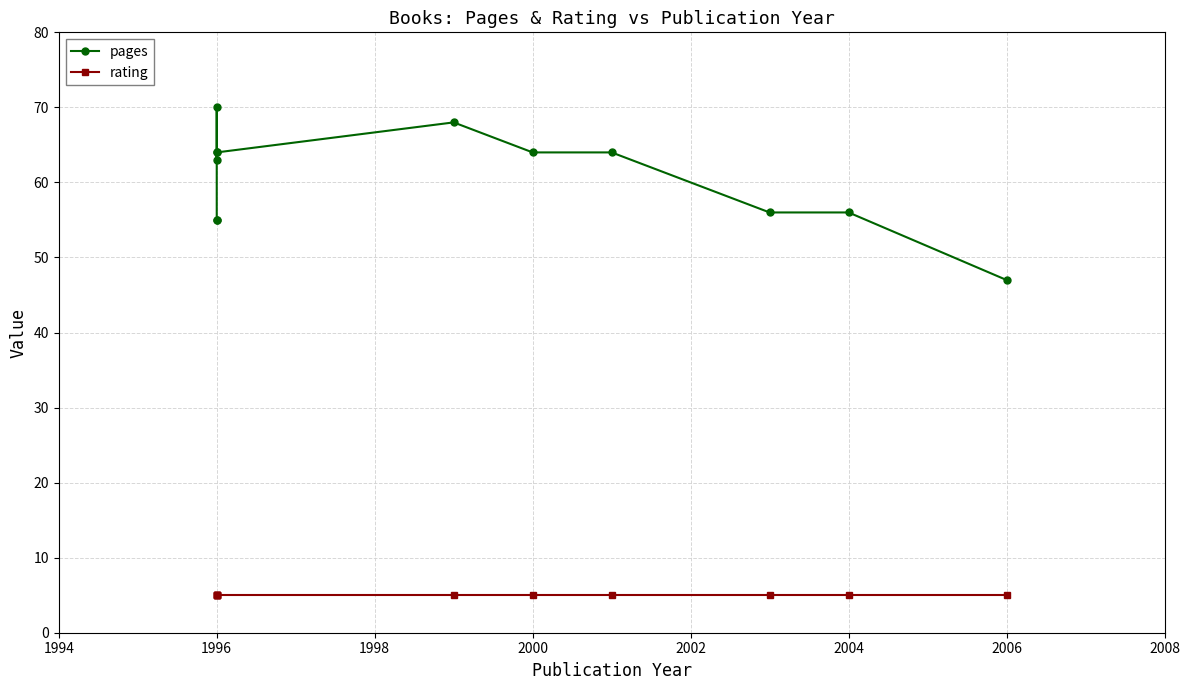

Reading left to right, list all the values displayed in this chart.

pages: 47	56	56	64	64	68	64	63	64	70	55	55
rating: 5	5	5	5	5	5	5	5	5	5	5	5